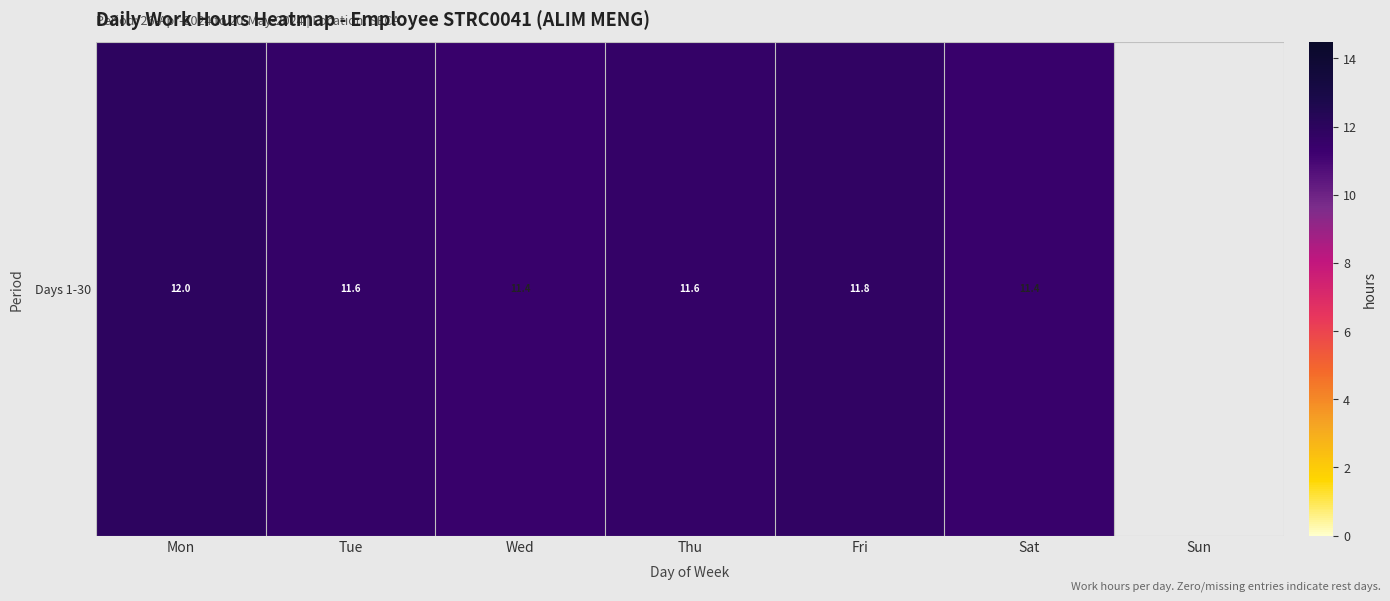

At which category does the chart reach its peak across all series?

Mon